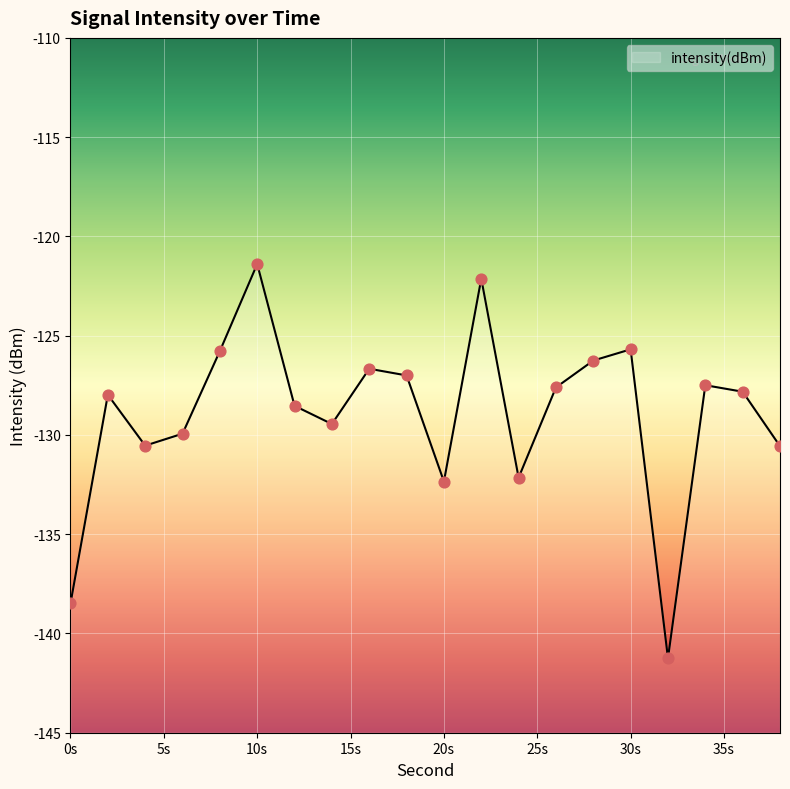

What is the change in value from 18 to 28?

+0.7